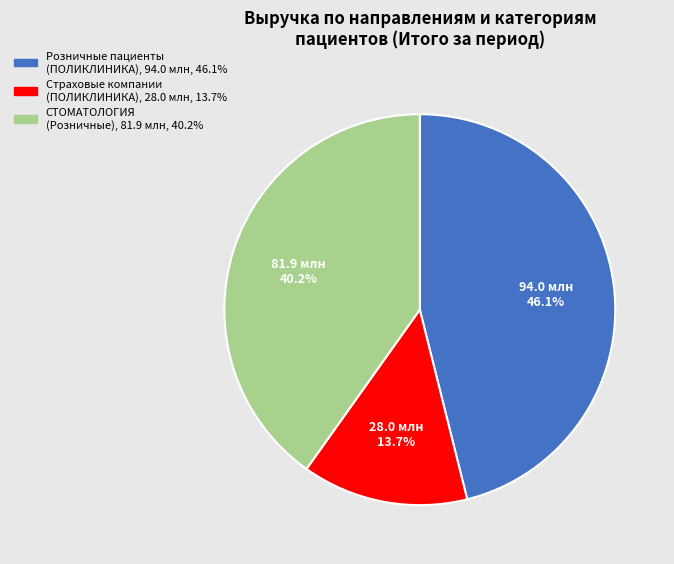

Does any single category account for the majority?

No